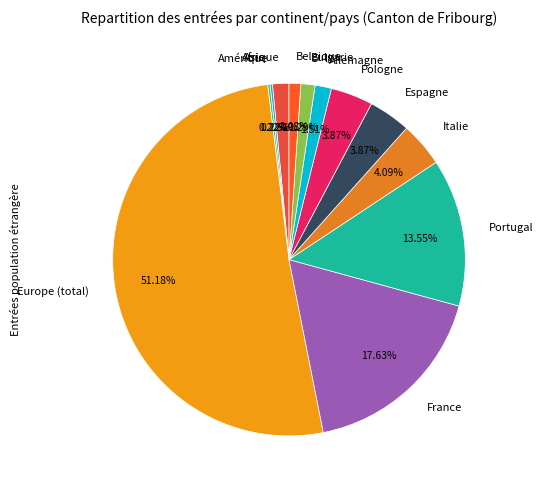

Which category accounts for the majority?

Europe (total)